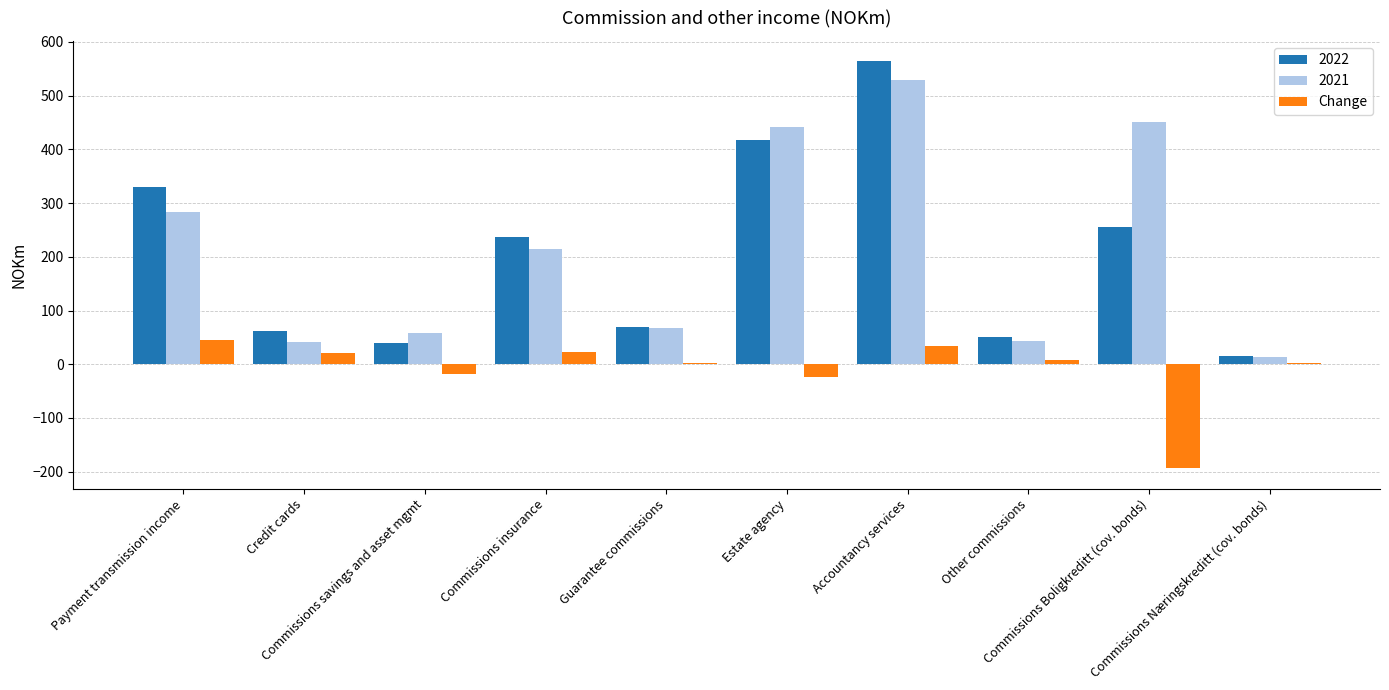

What is the sum of all Change values?

-99